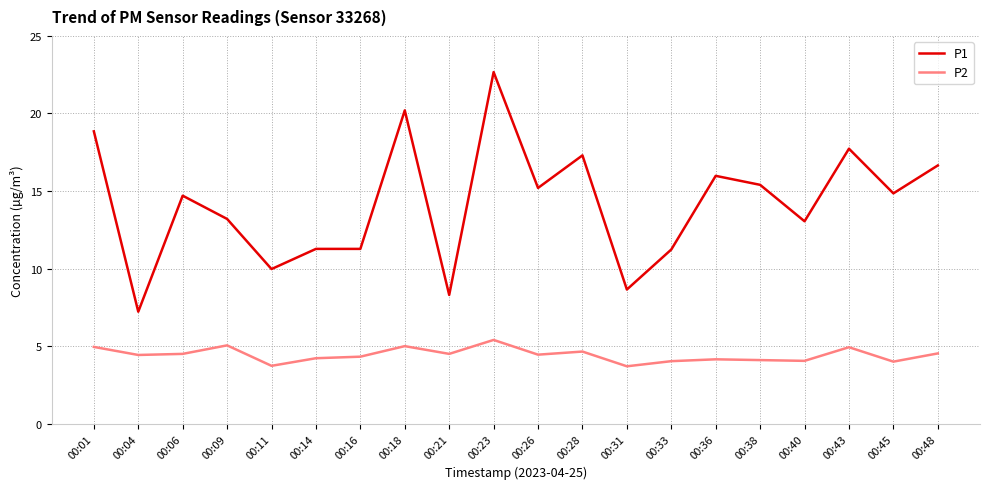

What are all the series names shown in the legend?

P1, P2